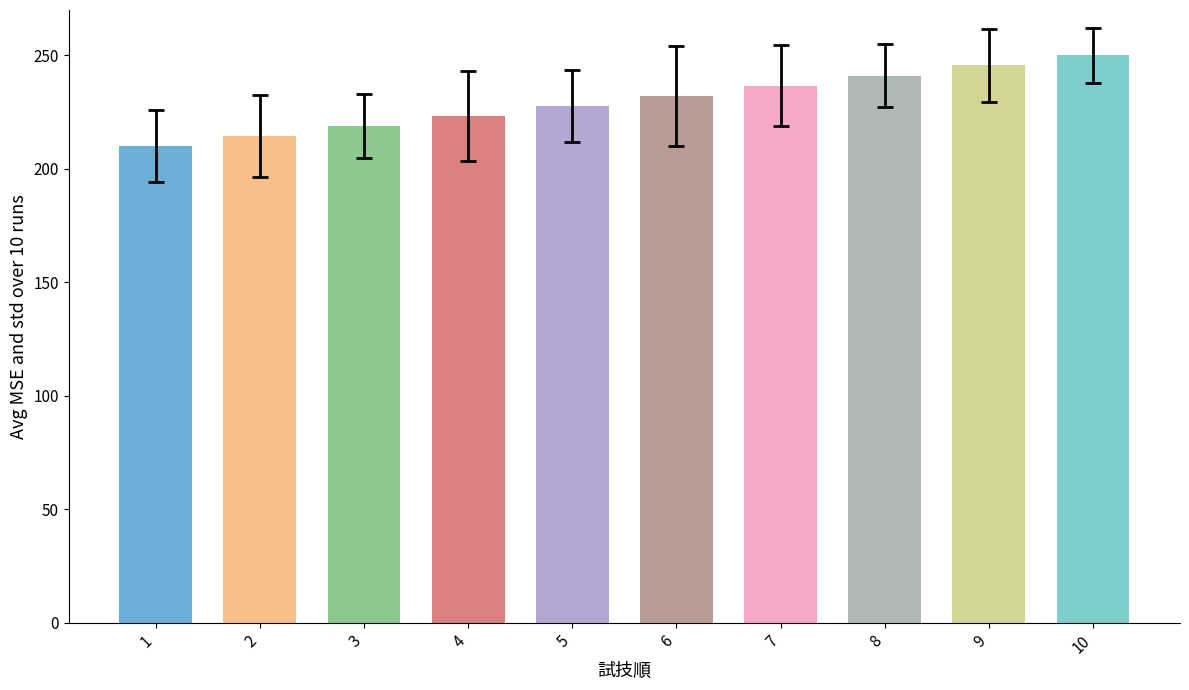

List the labels in order of value, smallest first.

1, 2, 3, 4, 5, 6, 7, 8, 9, 10